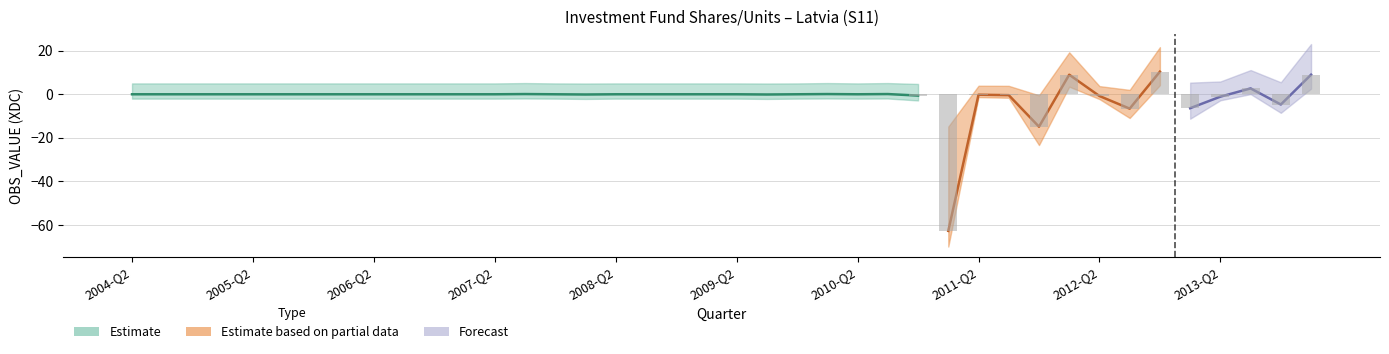

What is the average value?

-1.7